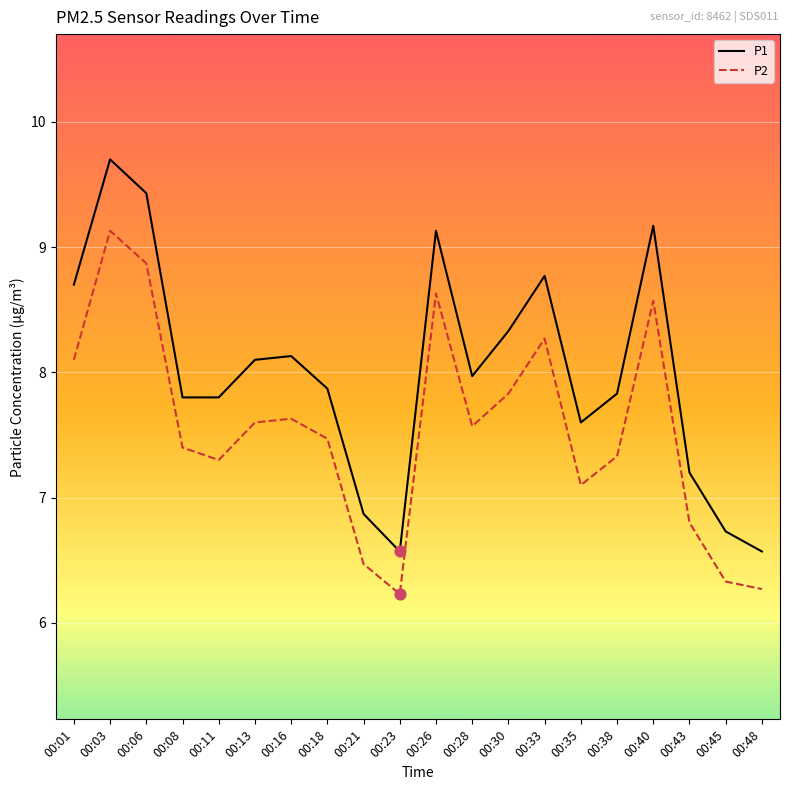

Which series has the widest spread of values?

P1